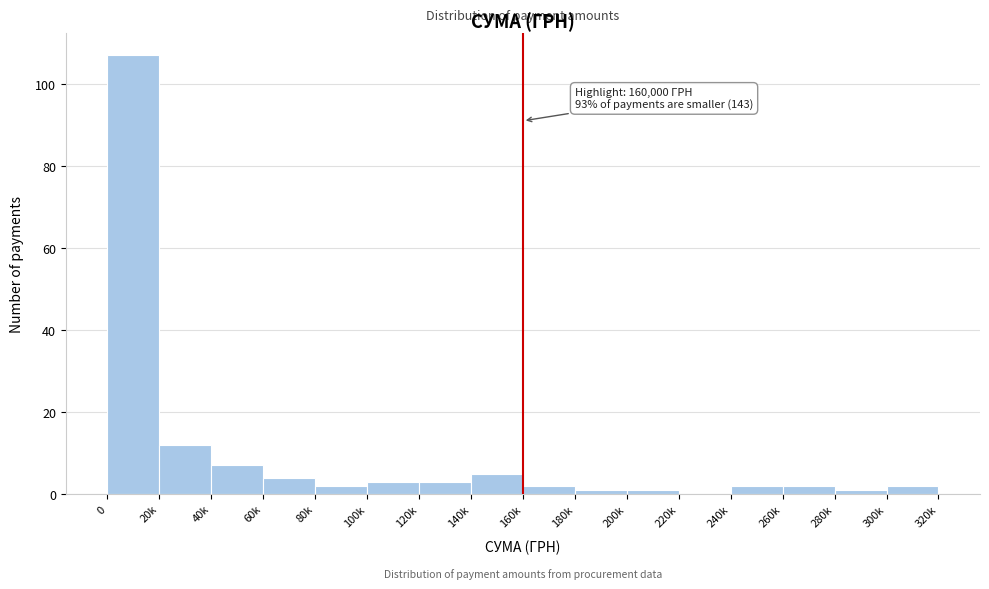

Reading left to right, extract all data points from this chart.

0=107	20k=12	40k=7	60k=4	80k=2	100k=3	120k=3	140k=5	160k=2	180k=1	200k=1	220k=0	240k=2	260k=2	280k=1	300k=2